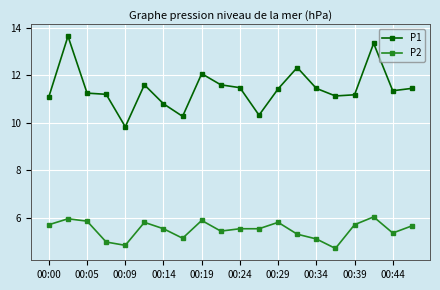

True or false: P1 and P2 intersect in this chart.

False